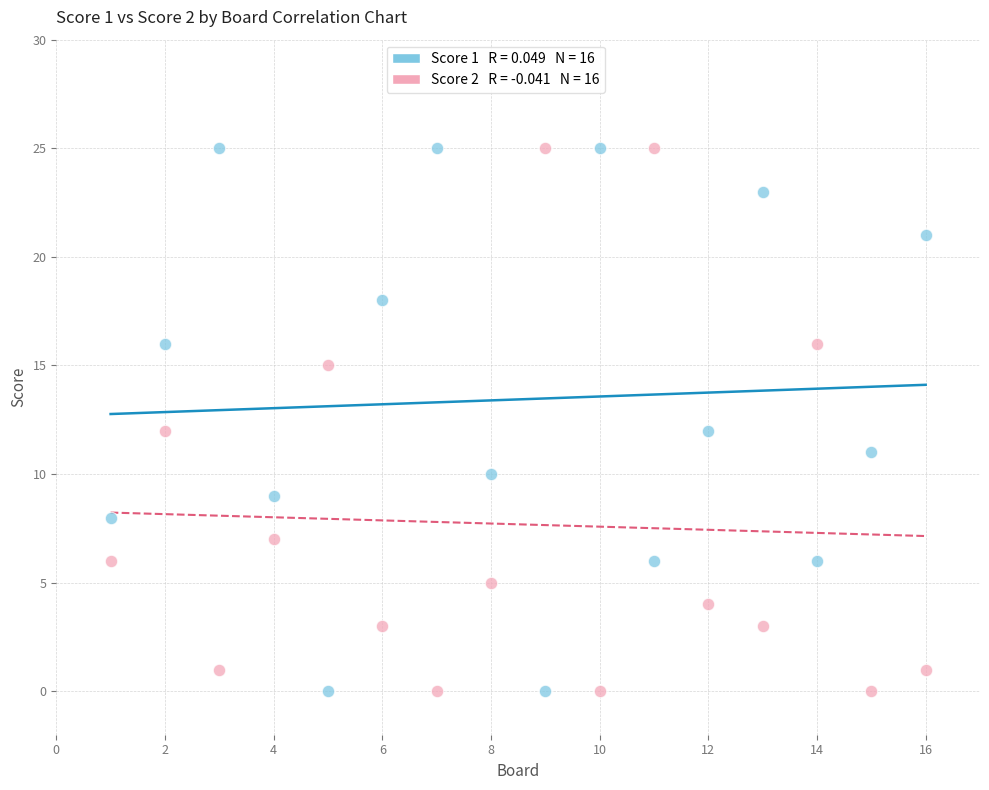

Across all data points, what is the range of Y values (max minus min)?

25